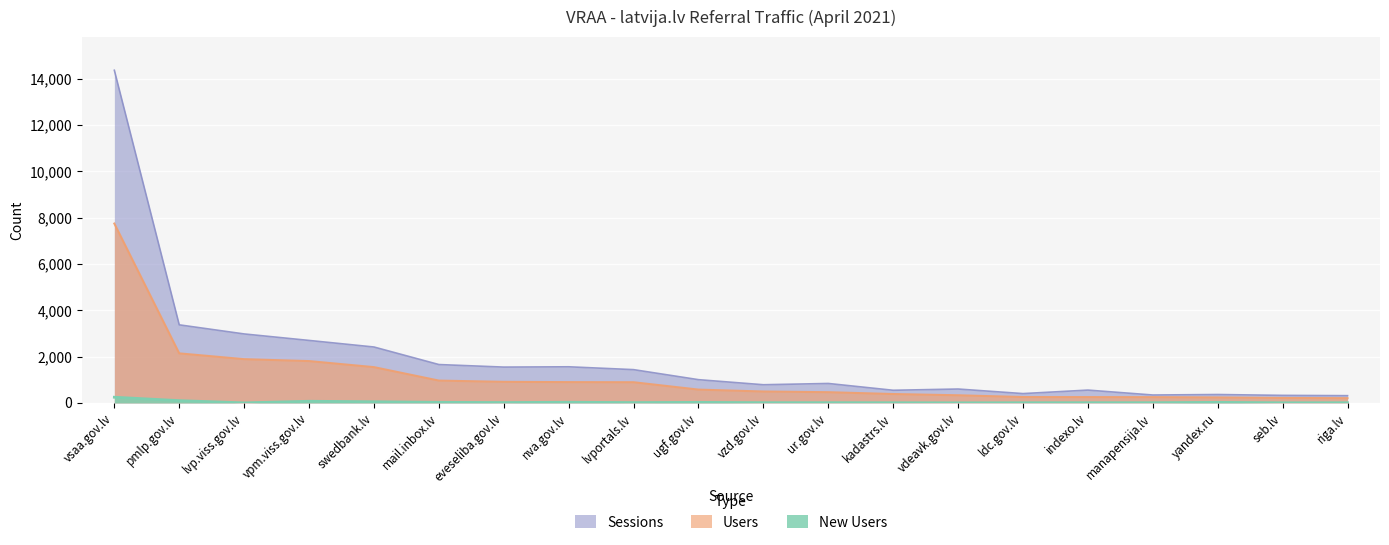

List the series in order of their peak value, lowest first.

New Users, Users, Sessions